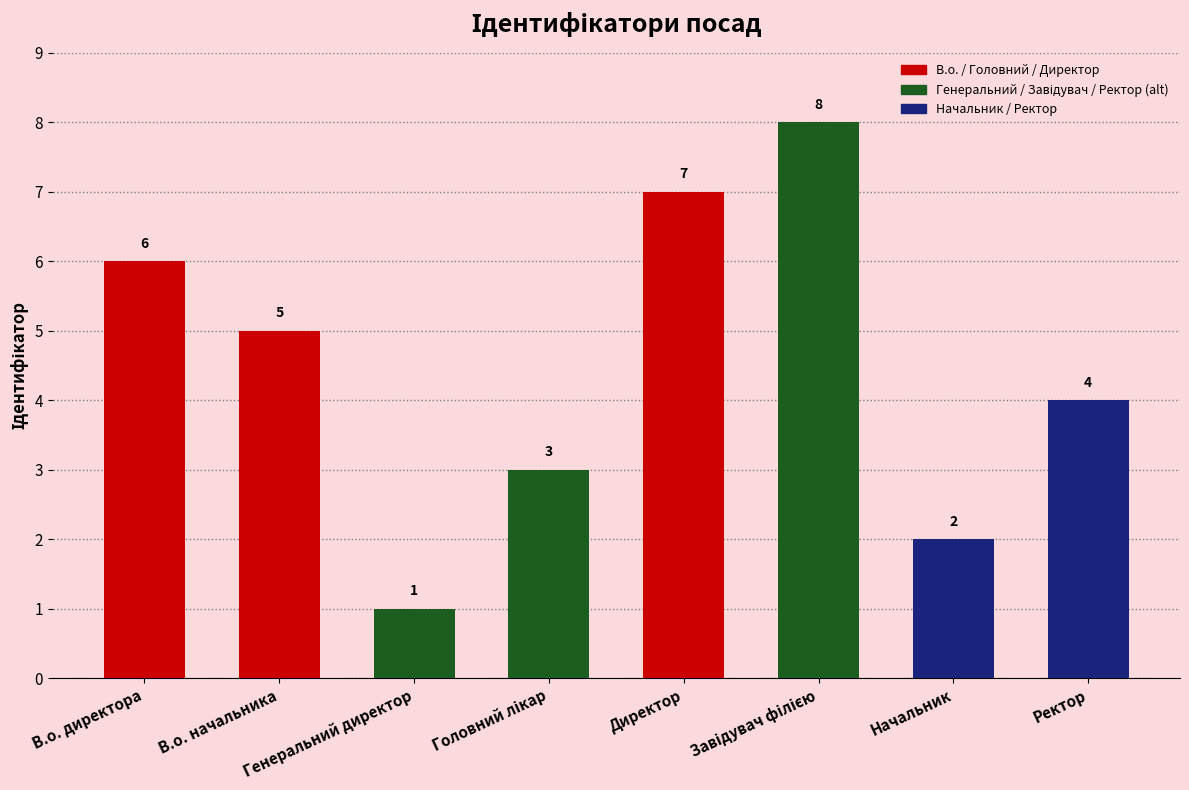

Where does the data first go above 5?

В.о. директора